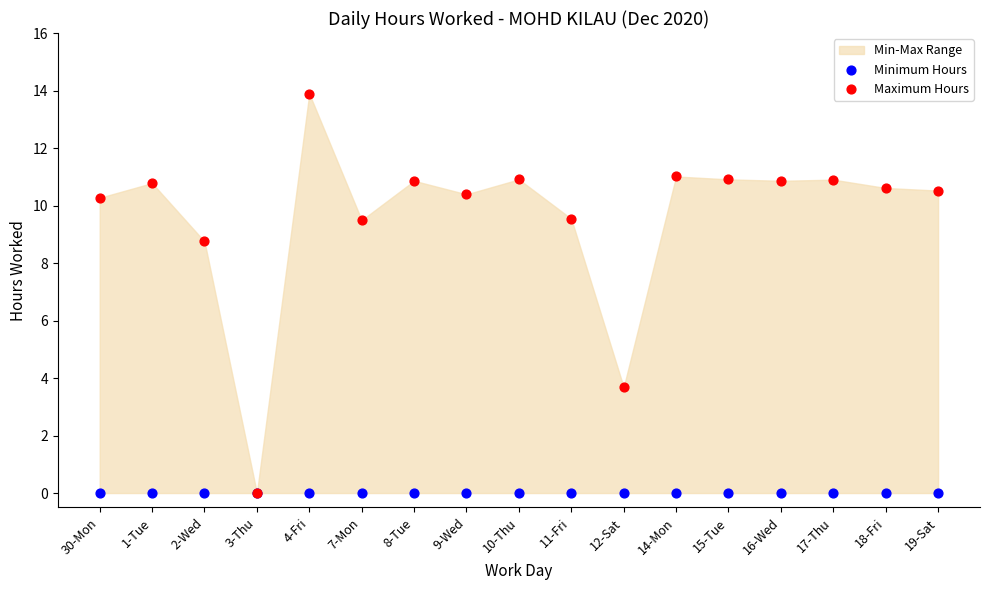

In the Maximum Hours series, what Y value is closest to 6?

3.7